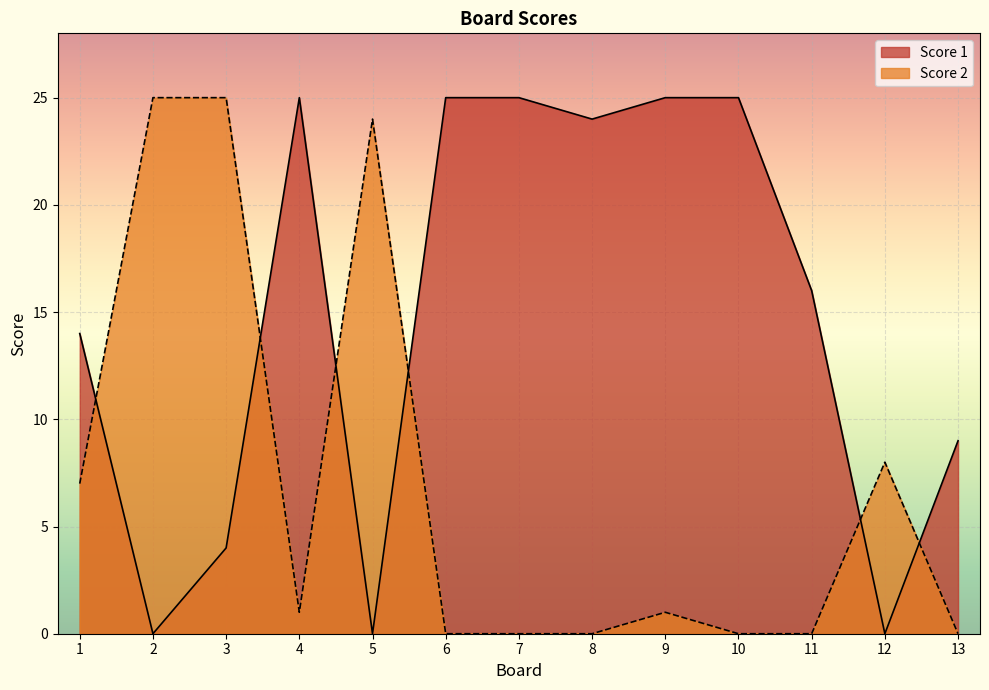

What is the difference between the second highest and minimum values in the Score 1 series?

25